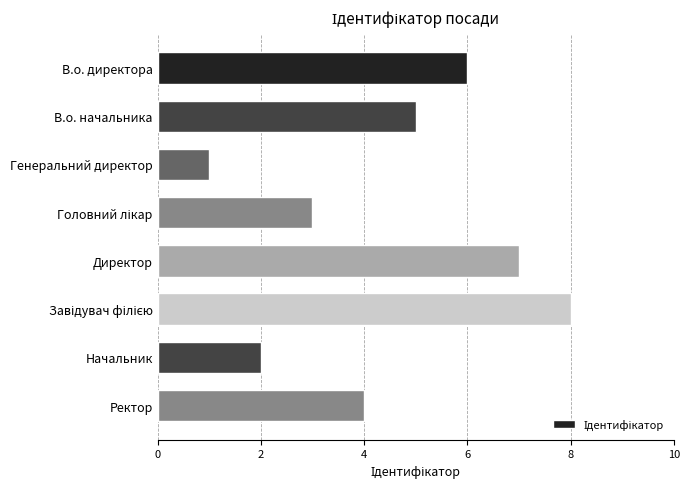

Where is the data nearest to the value 4?

Ректор